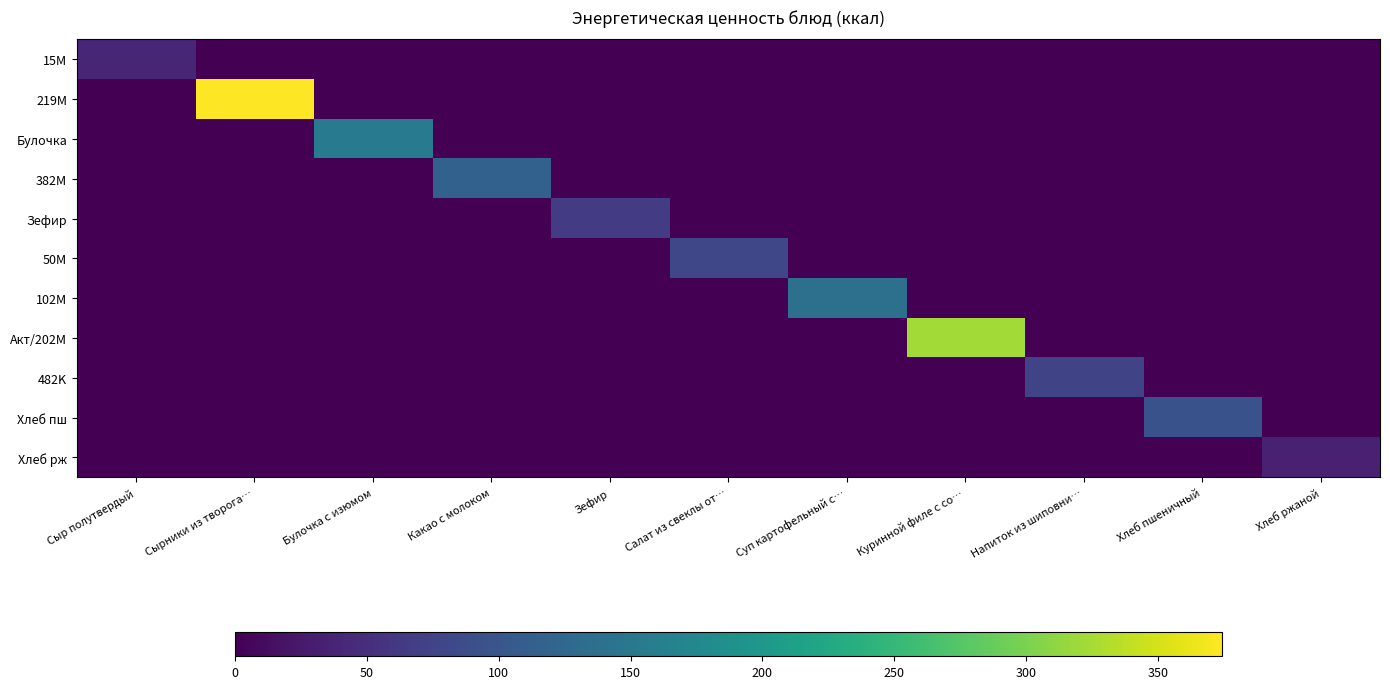

List the series in order of their peak value, lowest first.

Хлеб рж, 15M, Зефир, 482K, 50M, Хлеб пш, 382M, 102M, Булочка, Акт/202M, 219M